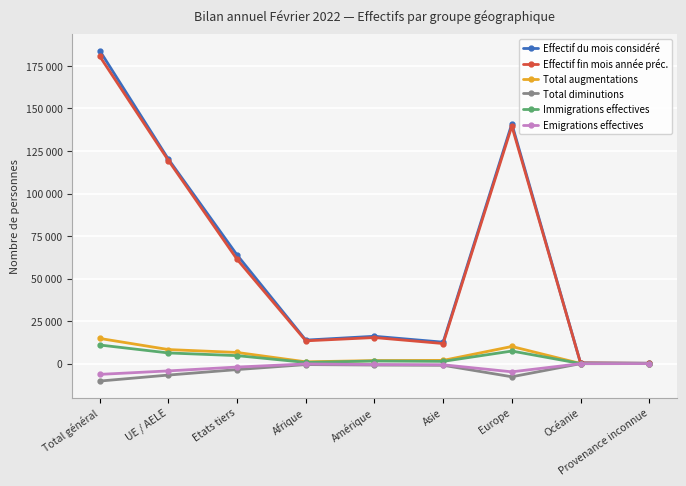

What are all the series names shown in the legend?

Effectif du mois considéré, Effectif fin mois année préc., Total augmentations, Total diminutions, Immigrations effectives, Emigrations effectives